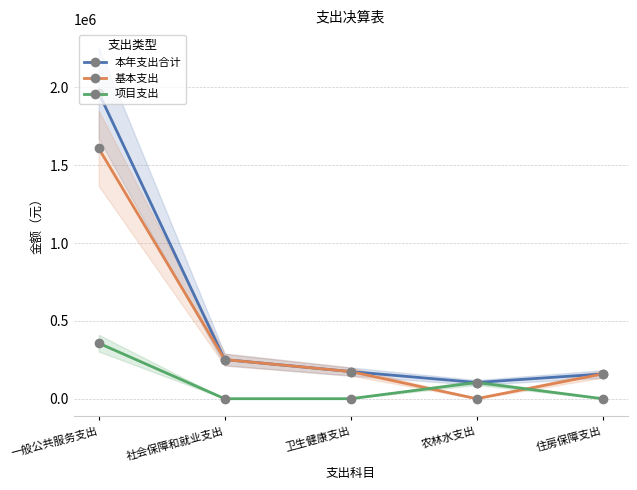

List the series in order of their overall mean, lowest first.

项目支出, 基本支出, 本年支出合计